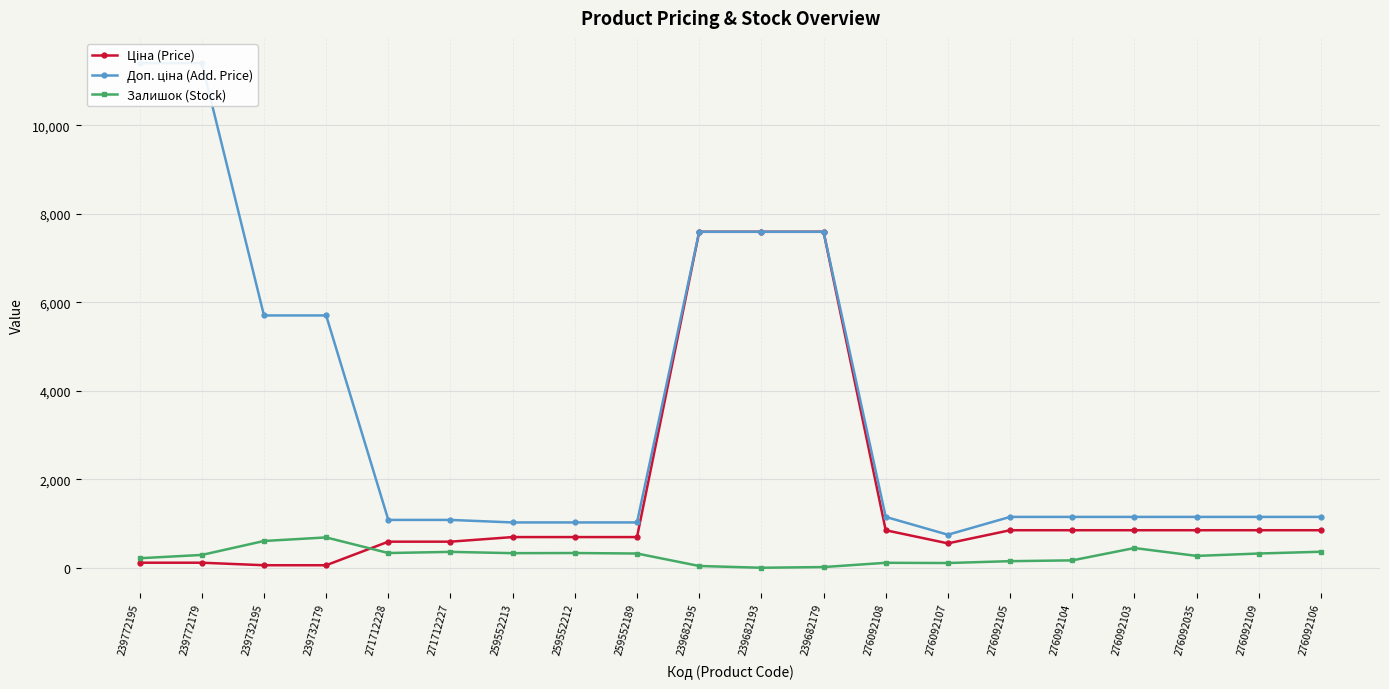

How many intersections are there between Ціна (Price) and Залишок (Stock)?

1